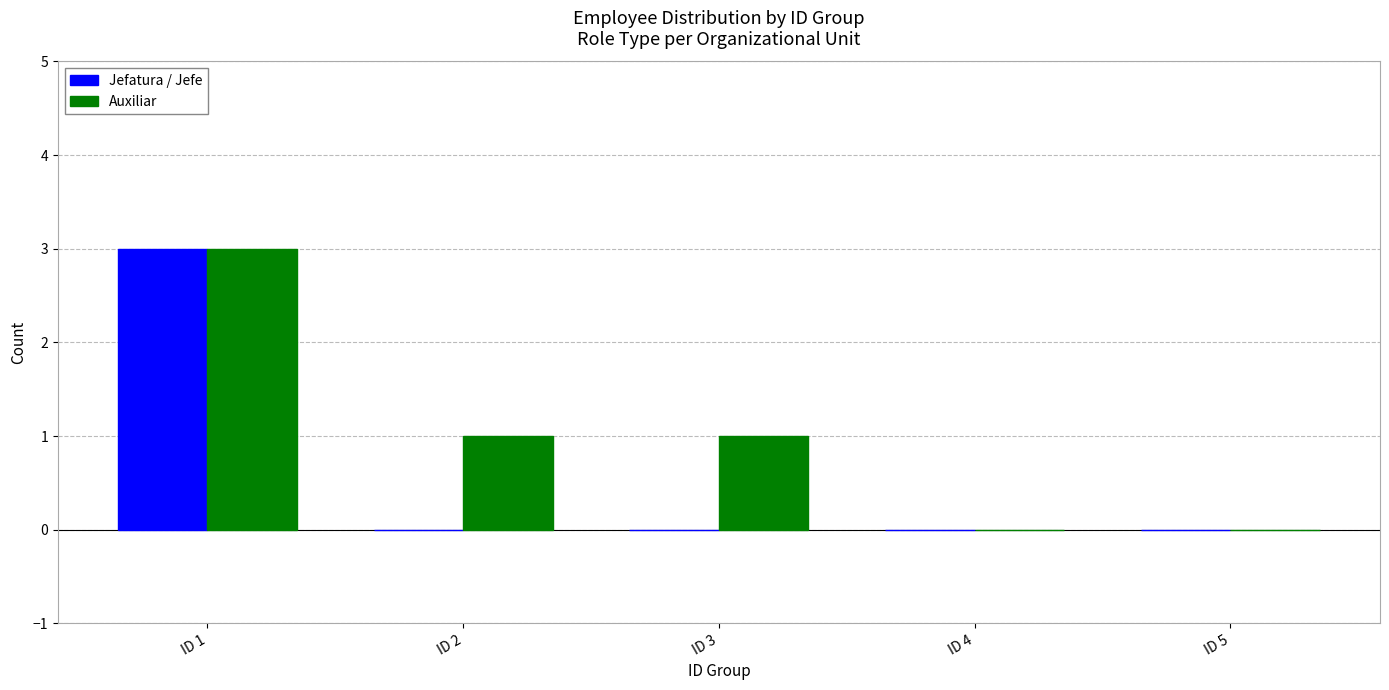

The value of Auxiliar at ID 5 is 2. True or false?

False